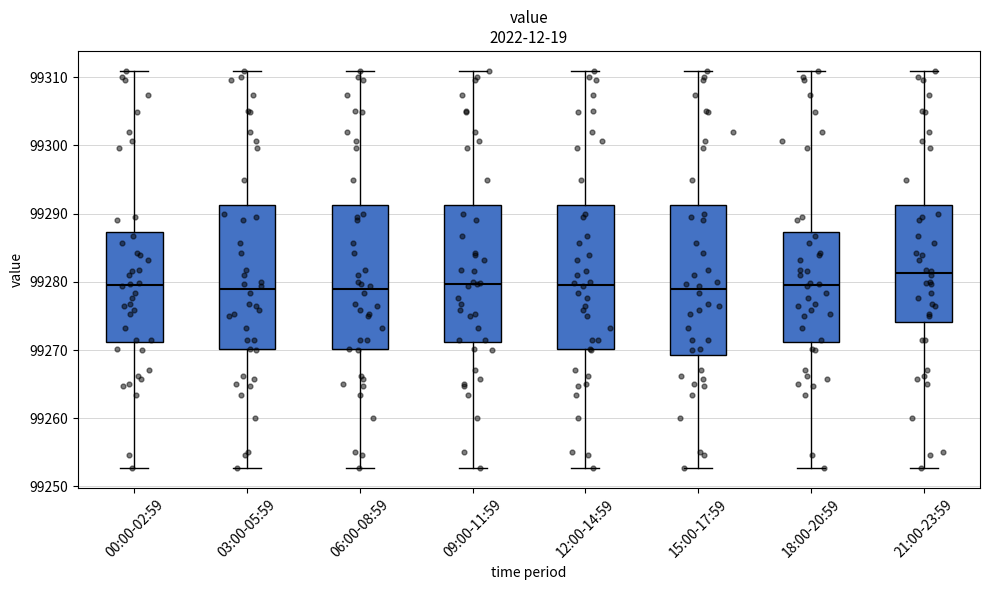

Which box's median line is the highest?

21:00-23:59